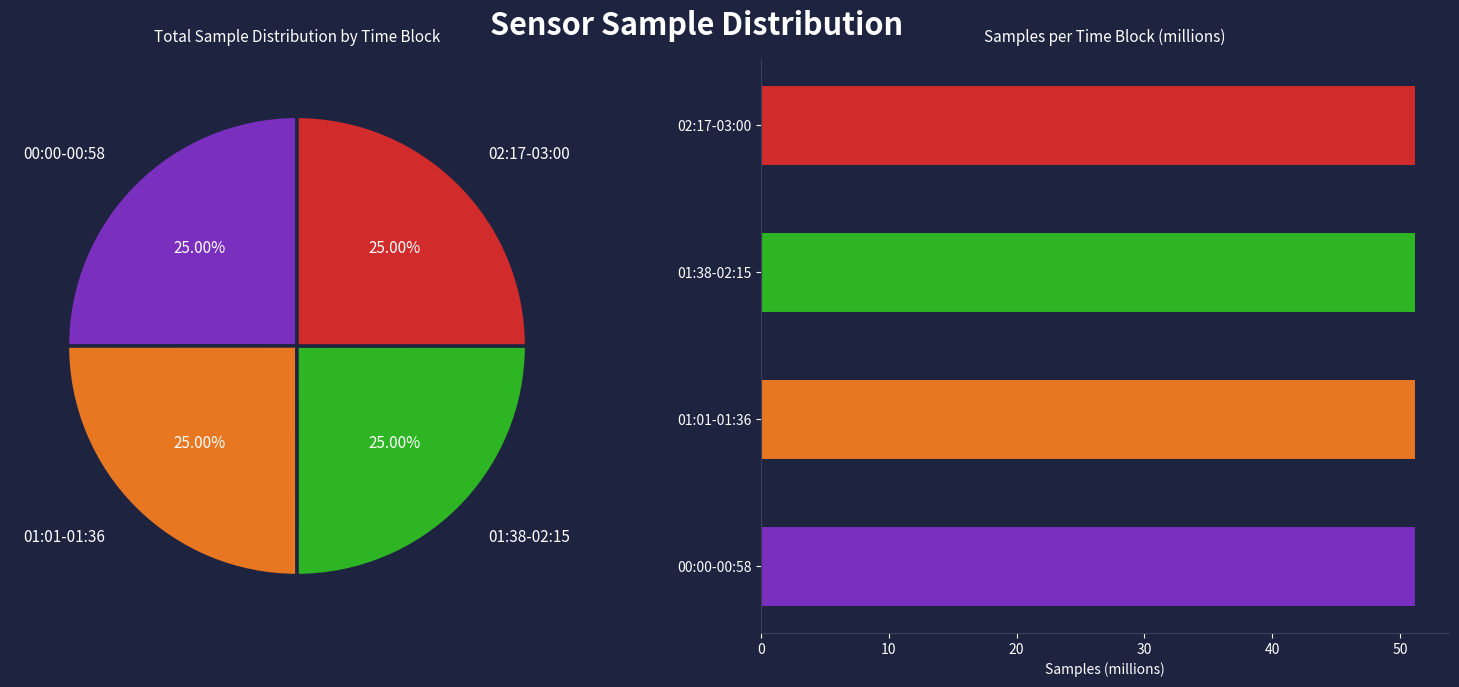

Count the number of slices in the pie.

40